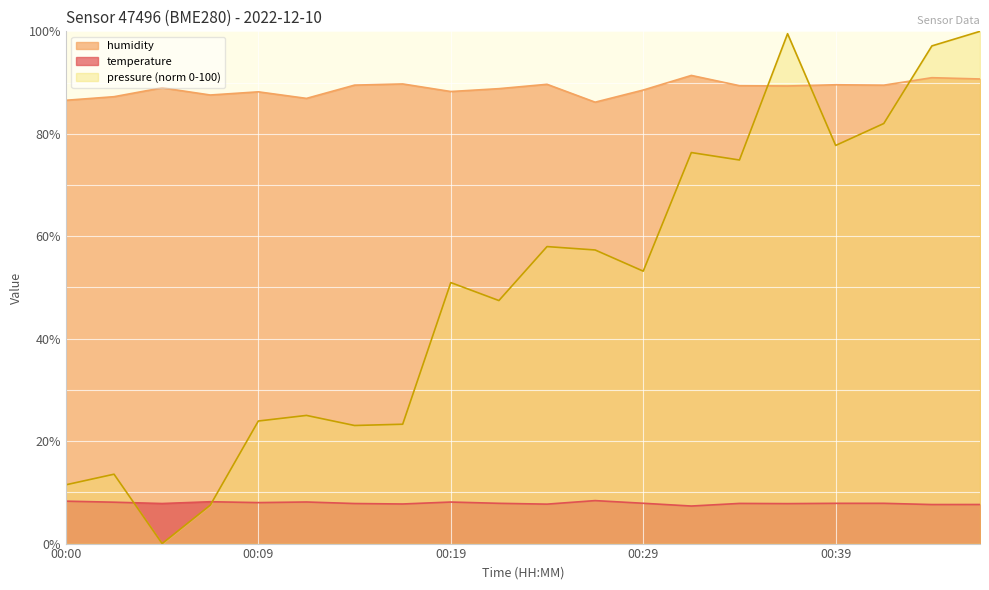

How many data points in humidity are less than 89?

10